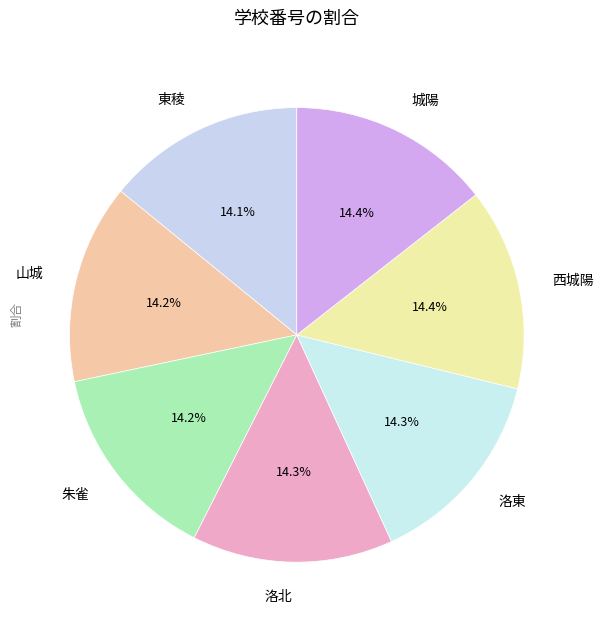

Approximately how many times larger is the value at 洛東 compared to 東稜?

1.0